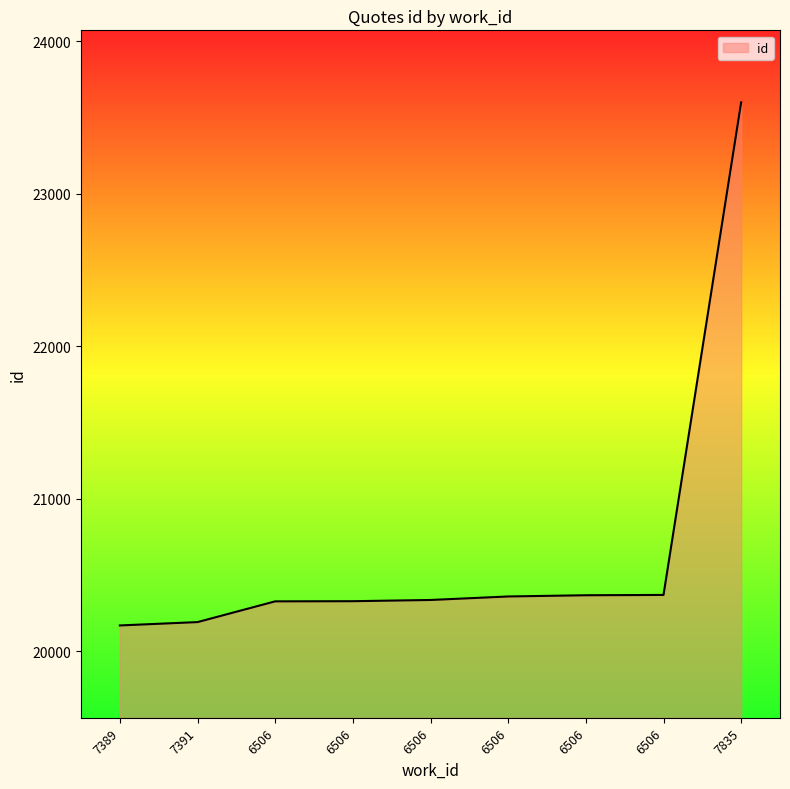

Does the chart have visible grid lines?

No